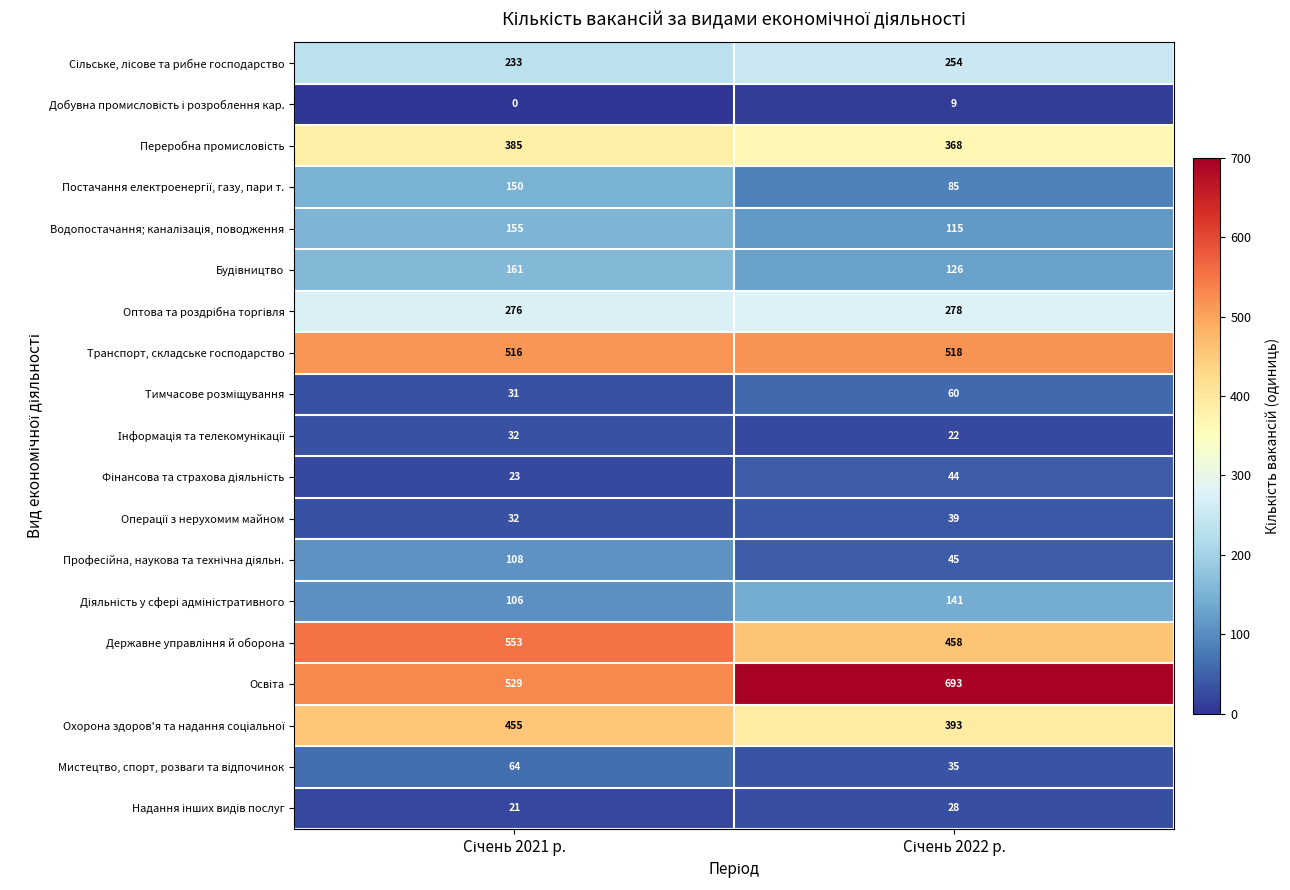

How many series are shown in this chart?

19